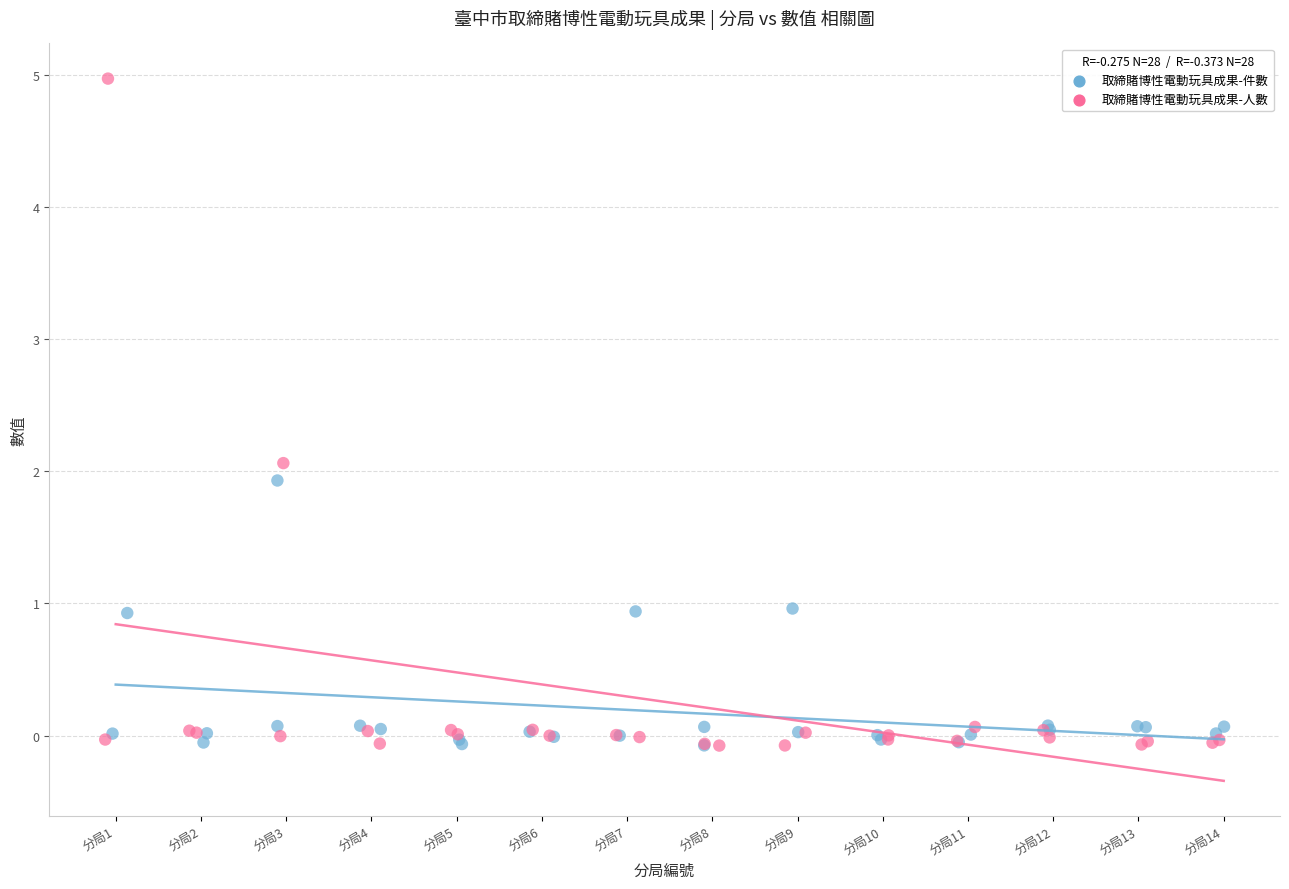

Which series contains the highest Y value?

取締賭博性電動玩具成果-人數